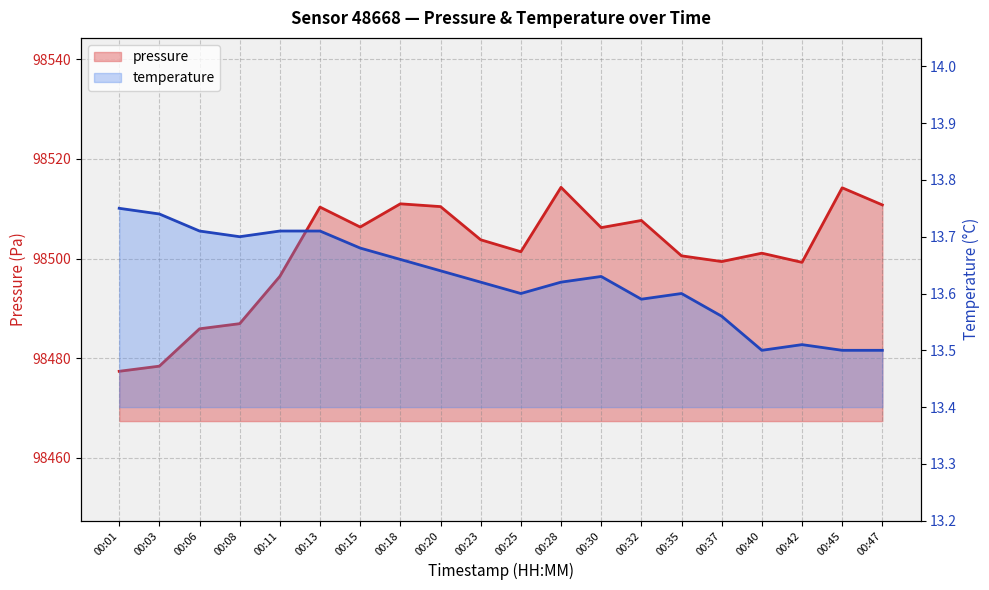

How many lines are shown in the chart?

2